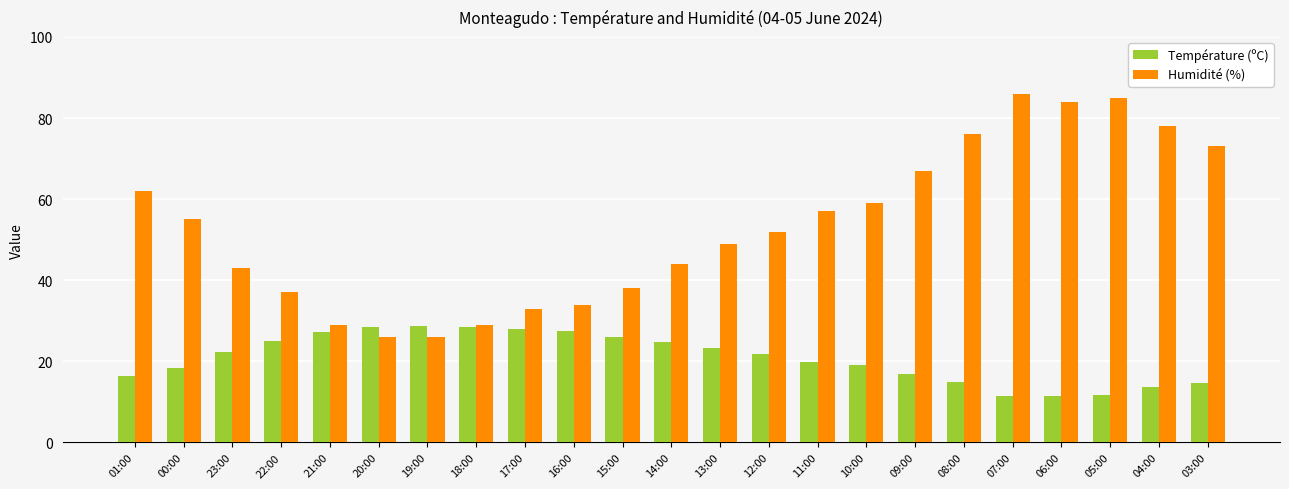

What is the difference between the Température (ºC) values at 09:00 and 08:00?

2.1